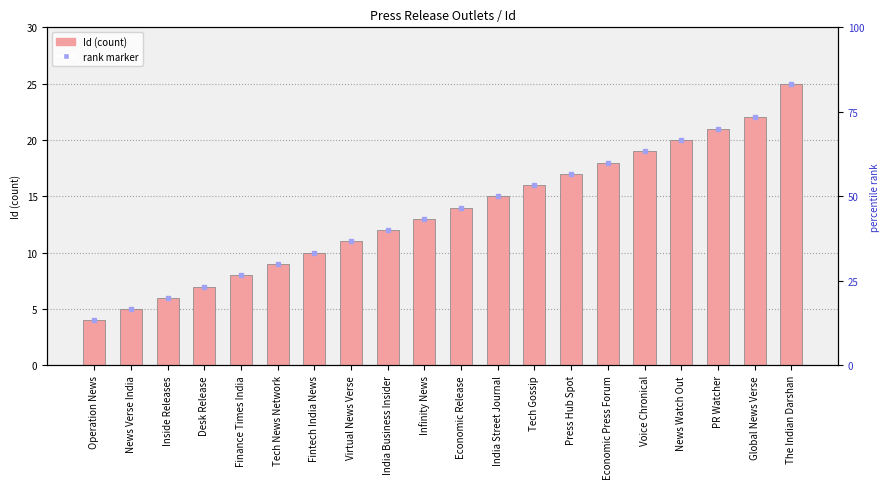

Reading right to left, what are all the values shown in this chart?

25	22	21	20	19	18	17	16	15	14	13	12	11	10	9	8	7	6	5	4